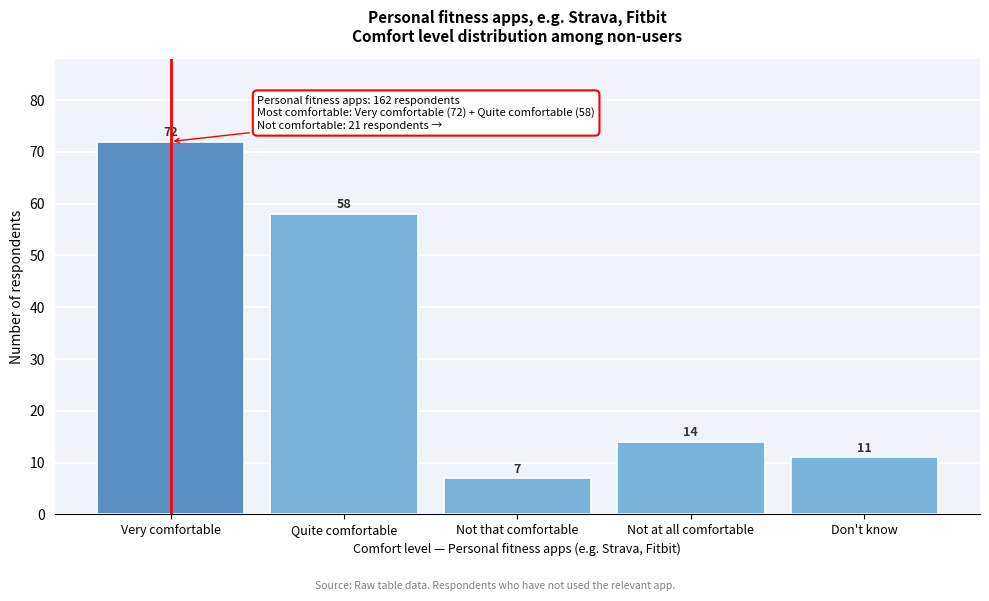

Reading right to left, list all the values displayed in this chart.

Don't know=11	Not at all comfortable=14	Not that comfortable=7	Quite comfortable=58	Very comfortable=72